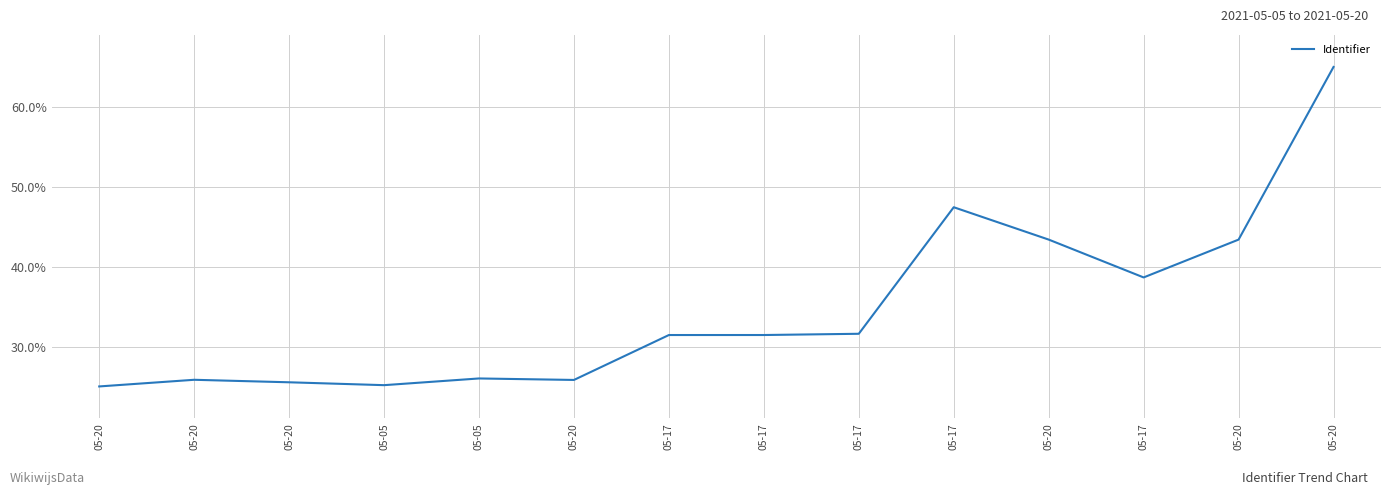

The value at 05-17 is 31.4. True or false?

True